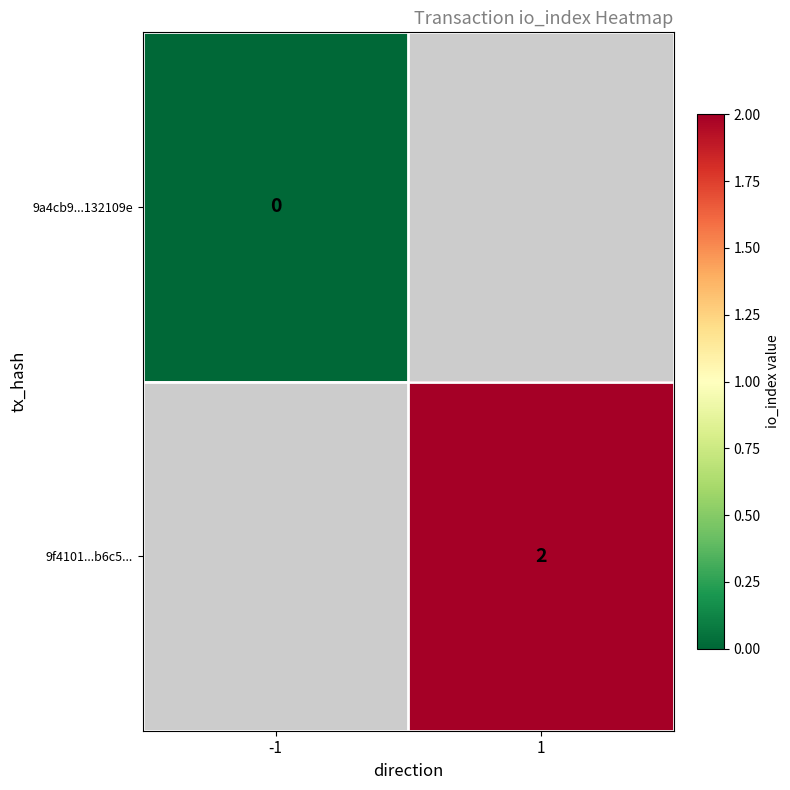

Rank the series by their average value, from lowest to highest.

9a4cb9...132109e, 9f4101...b6c5...